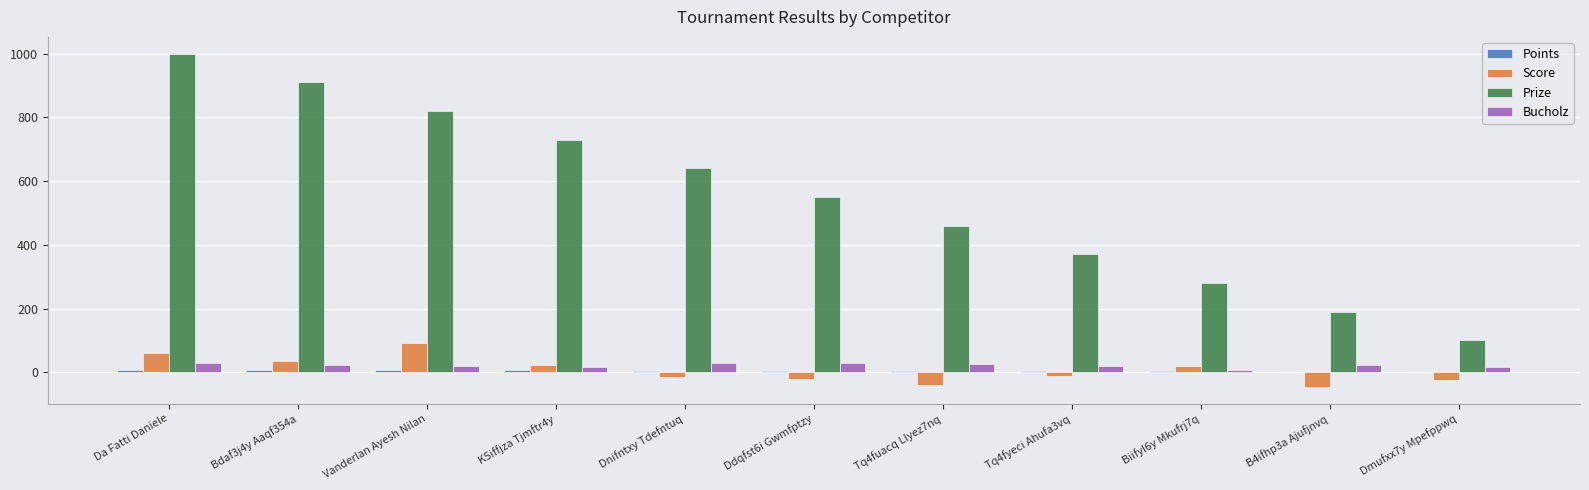

What is the sum of all Bucholz values?

238